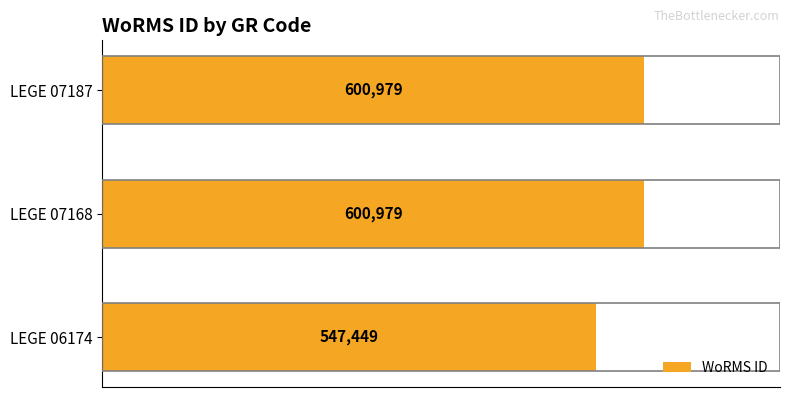

At which label is the value closest to 574214?

LEGE 06174